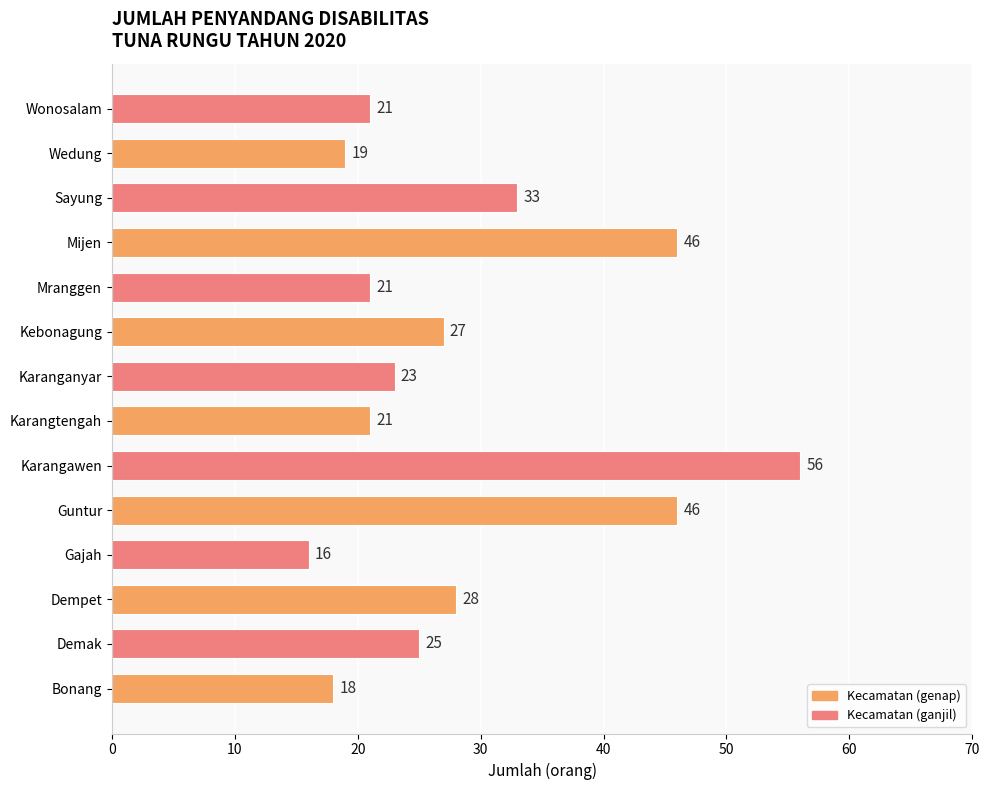

Which has a higher value, Guntur or Kebonagung?

Guntur